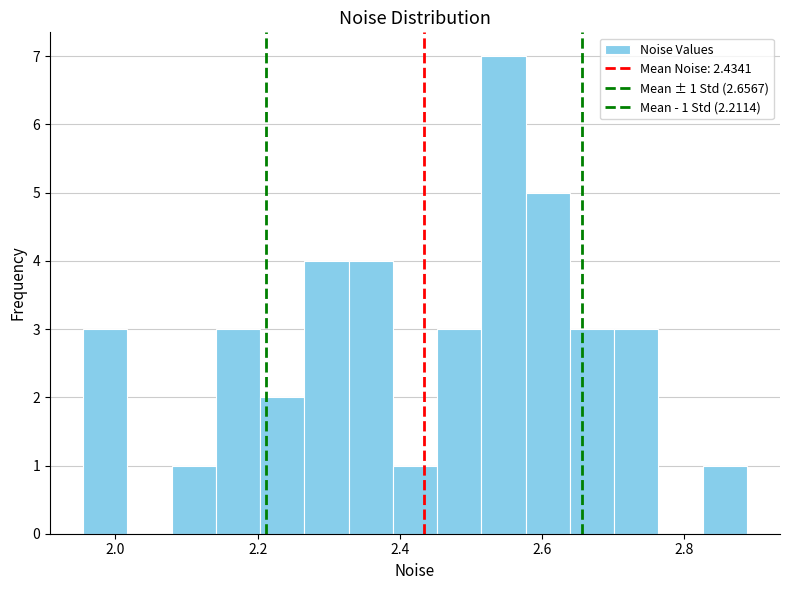

Read against the x-axis, roughly where is the centre of the tallest bar?

2.54